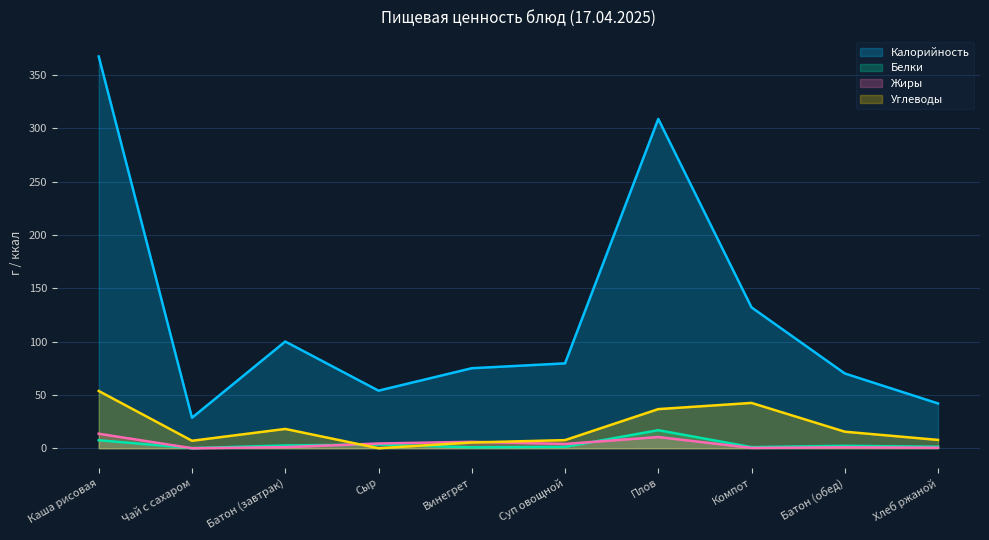

In Калорийность, how many points are lower than both neighbors (excluding endpoints)?

2